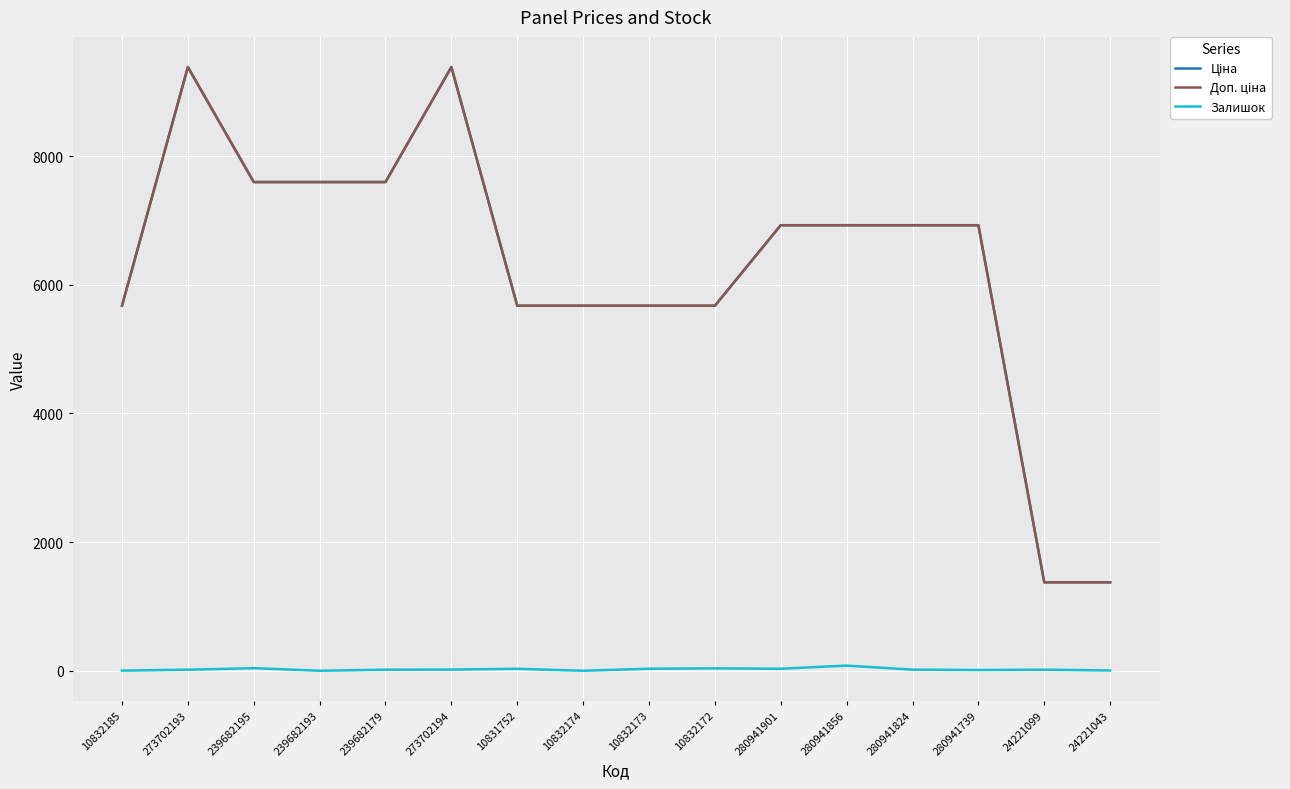

What is the greatest value displayed?

9384.0